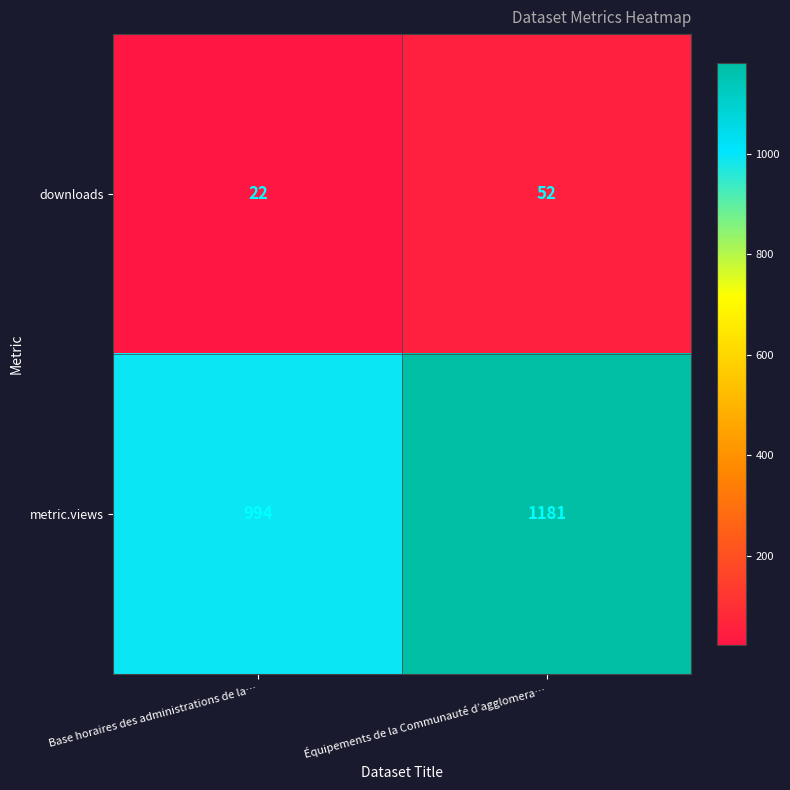

Which series has the largest total across all categories?

metric.views